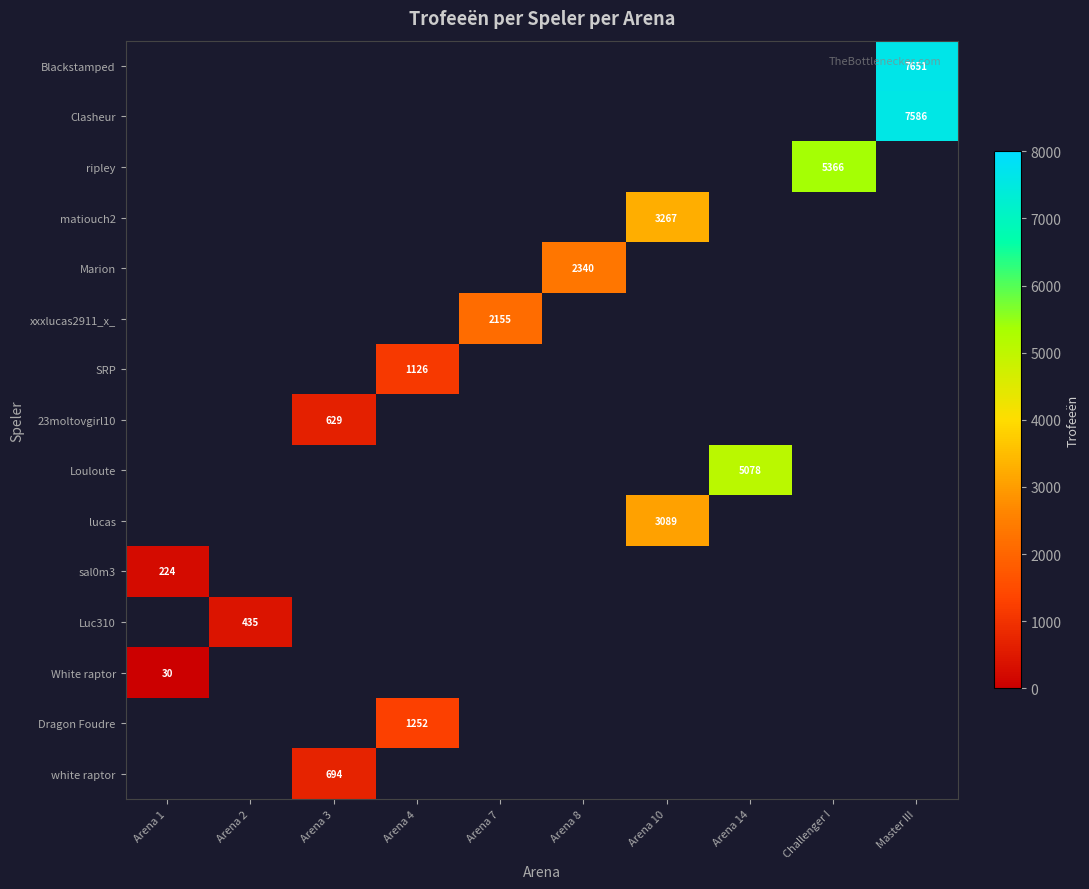

The xxxlucas2911_x_ series shows 2155 at Arena 7. True or false?

True